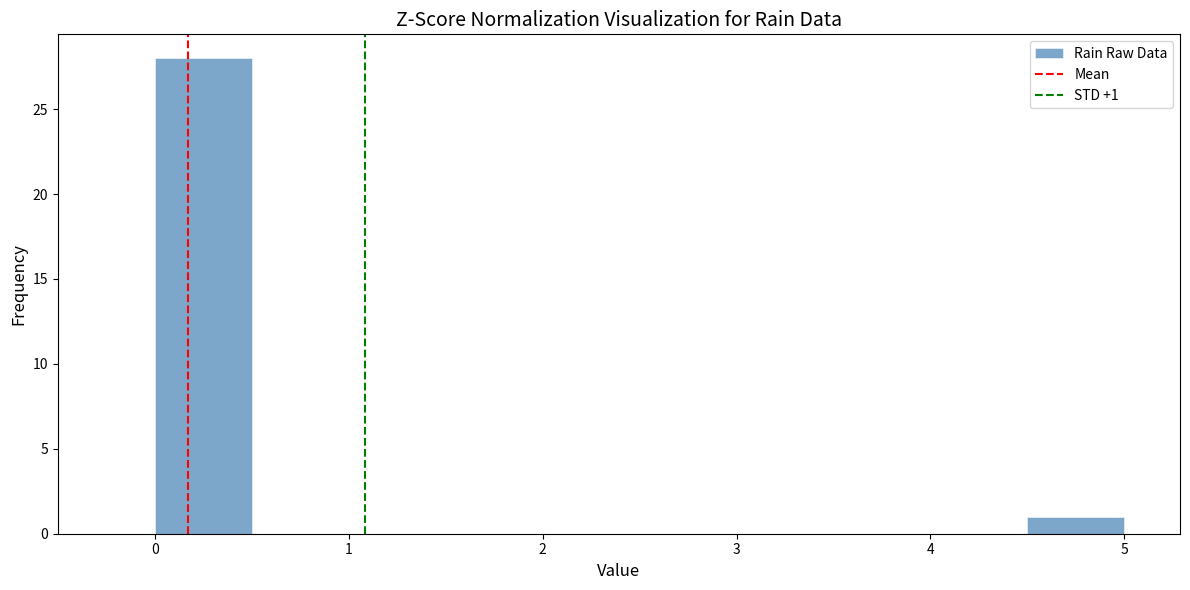

Over which range of the x-axis is the bar tallest?

0.0 to 0.5